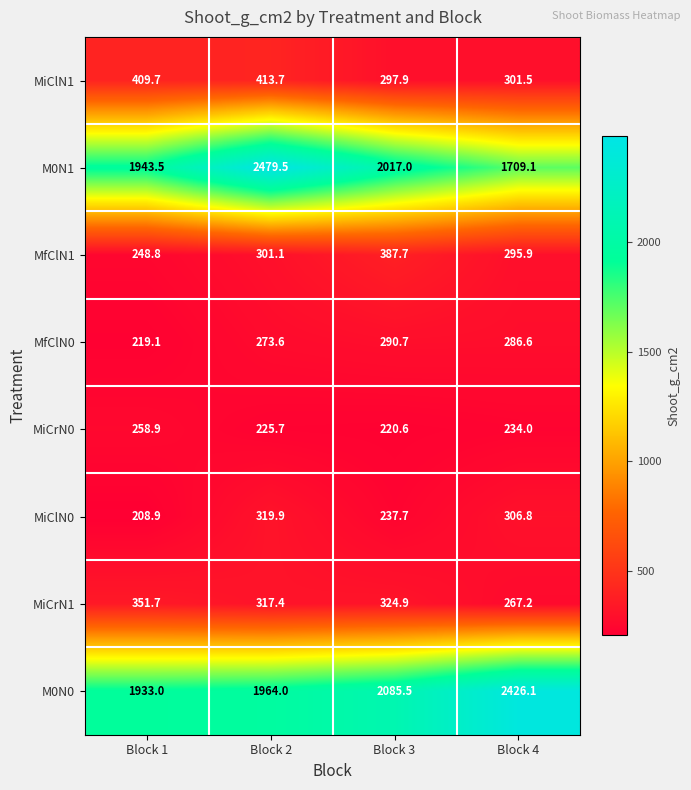

List the series in order of their peak value, highest first.

M0N1, M0N0, MiClN1, MfClN1, MiCrN1, MiClN0, MfClN0, MiCrN0